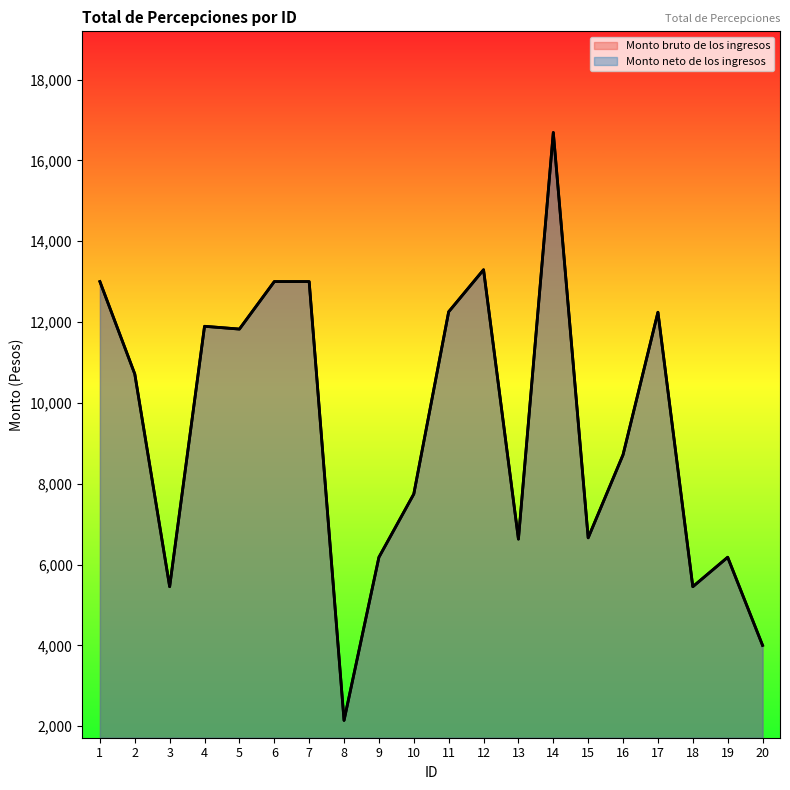

True or false: Monto neto de los ingresos has a value of 3860.6 at 13.

False